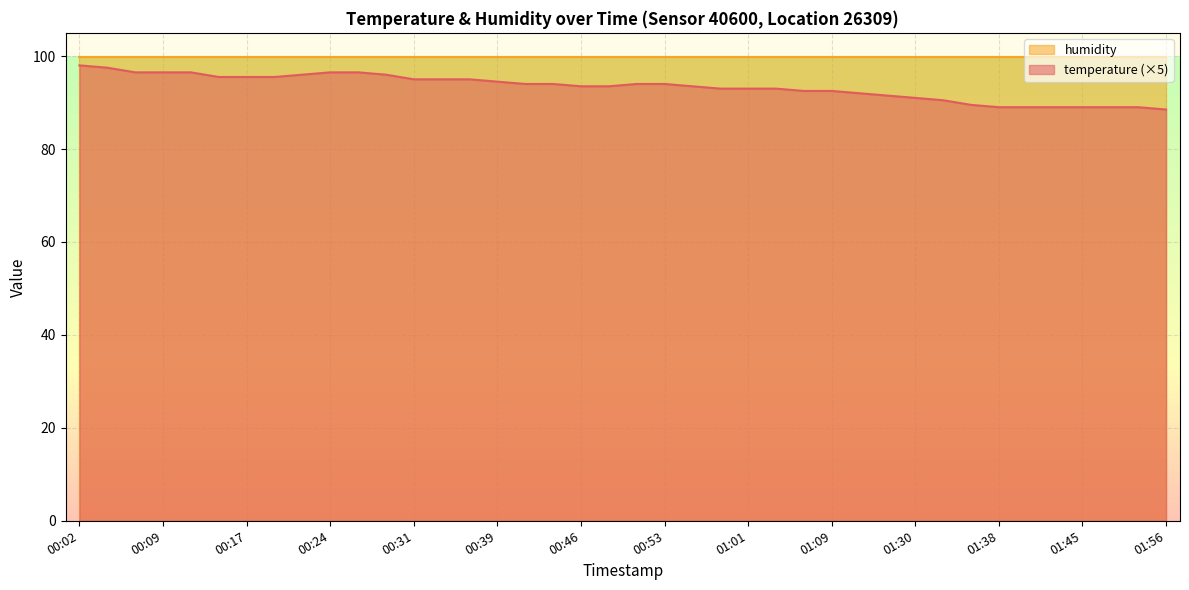

Which series has the largest range (max minus min)?

temperature (×5)